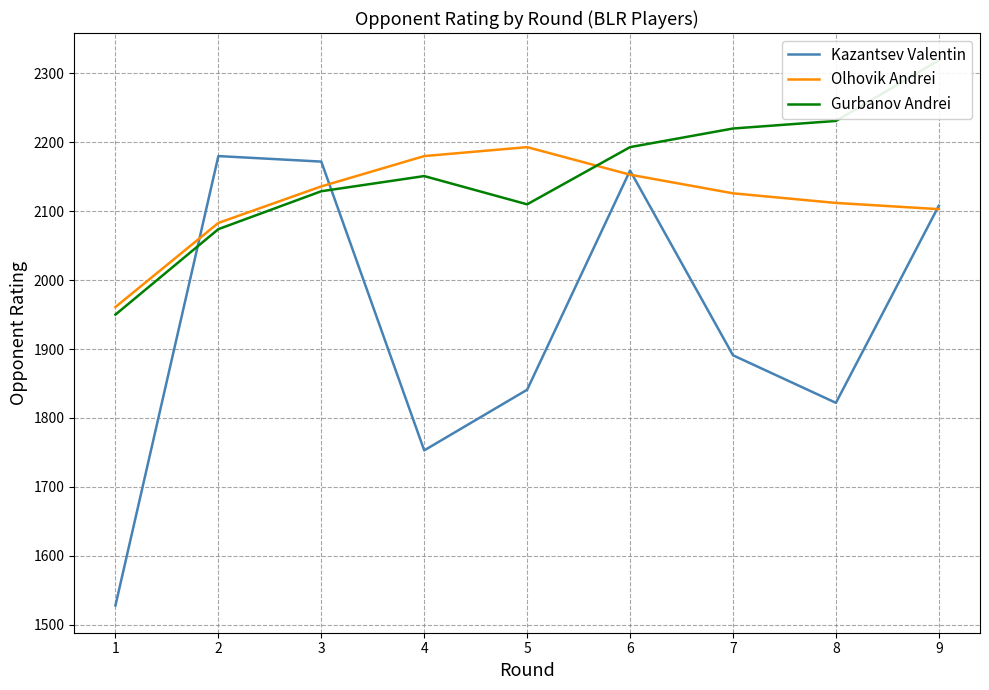

Which category has the lowest value in the Olhovik Andrei series?

1